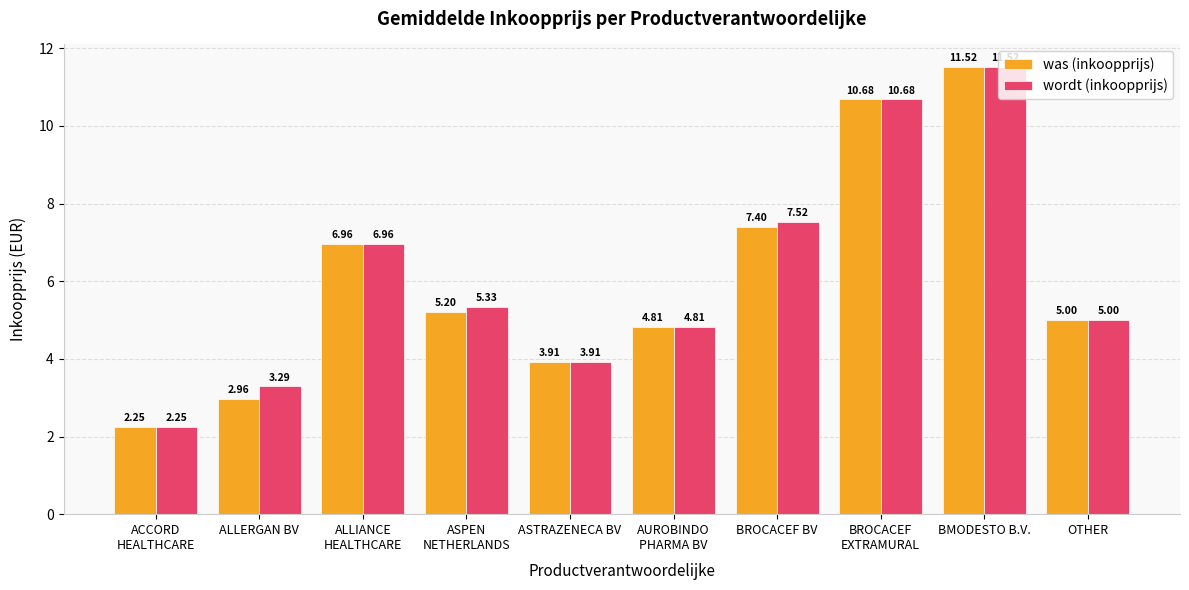

What position from the right is ALLIANCE
HEALTHCARE?

8